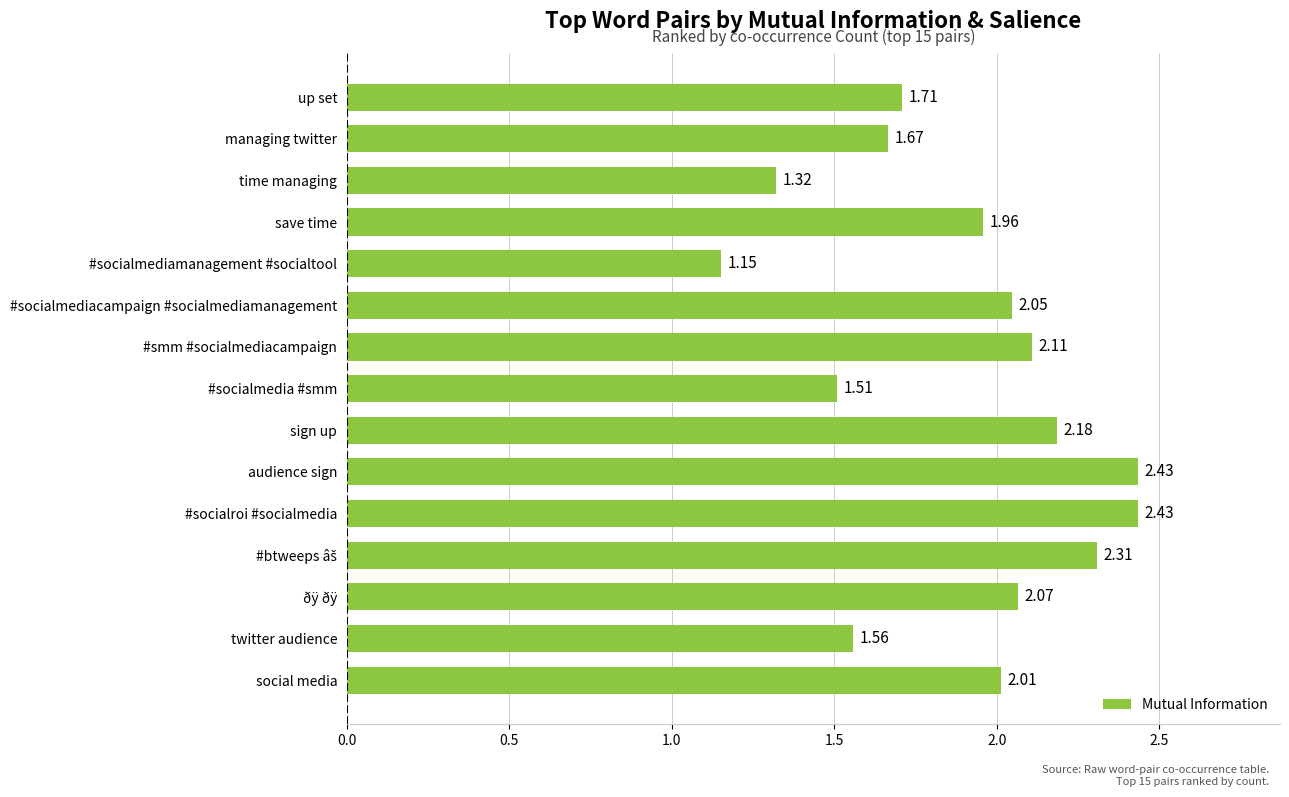

At which label is the value closest to 1?

#socialmediamanagement #socialtool